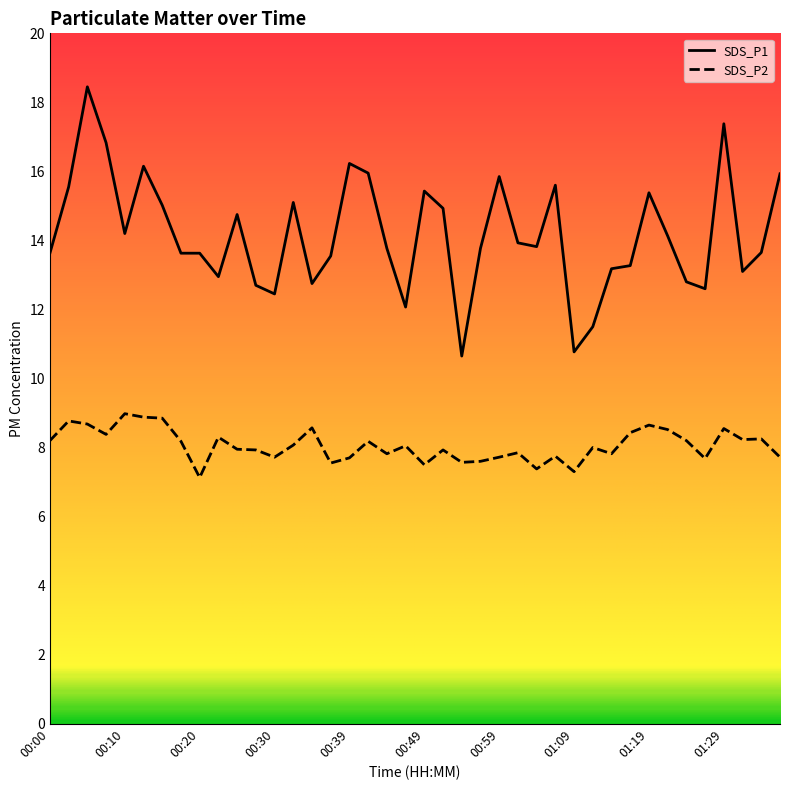

What is the minimum value shown in the chart?

7.1